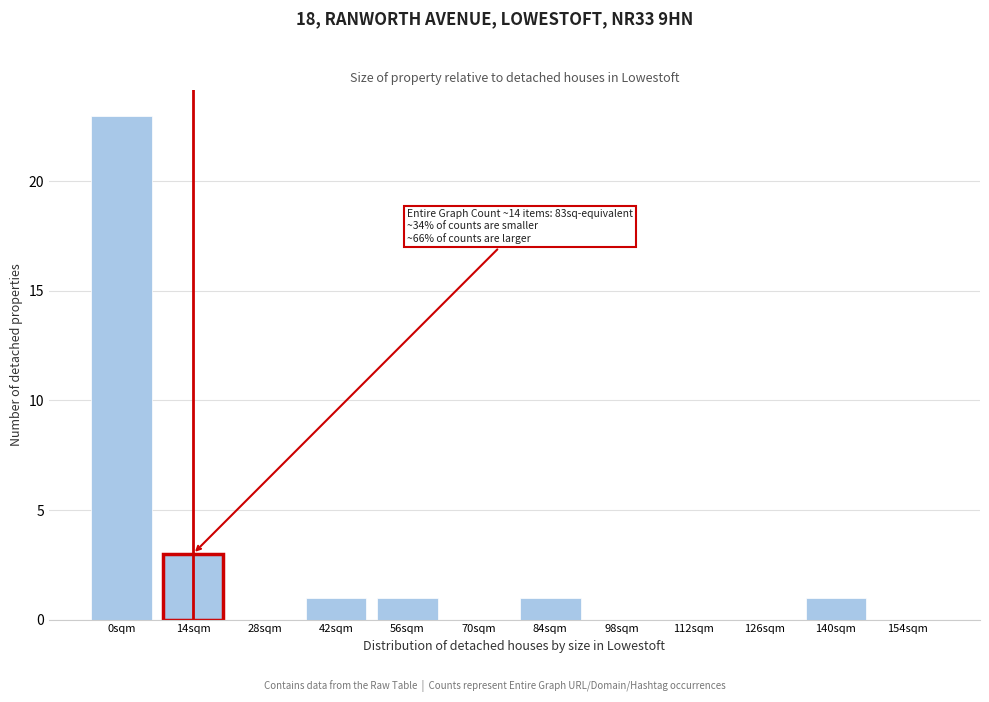

Reading right to left, list all the values displayed in this chart.

154sqm=0	140sqm=1	126sqm=0	112sqm=0	98sqm=0	84sqm=1	70sqm=0	56sqm=1	42sqm=1	28sqm=0	14sqm=3	0sqm=23